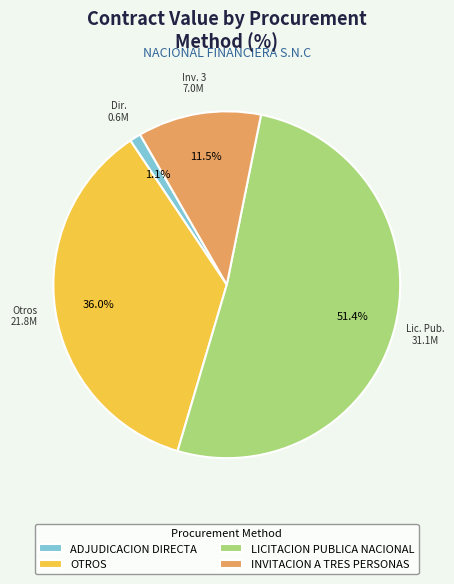

Which category accounts for the majority?

LICITACION PUBLICA NACIONAL